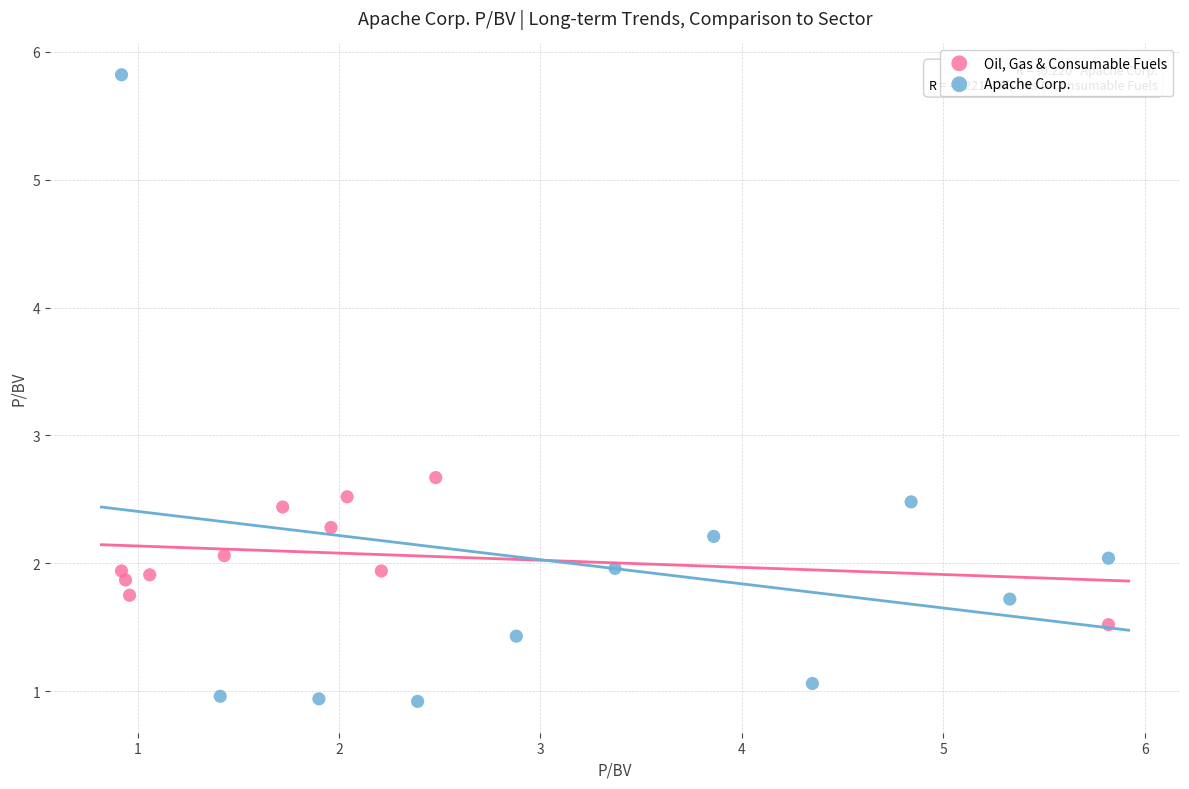

Which series contains the highest Y value?

Apache Corp.